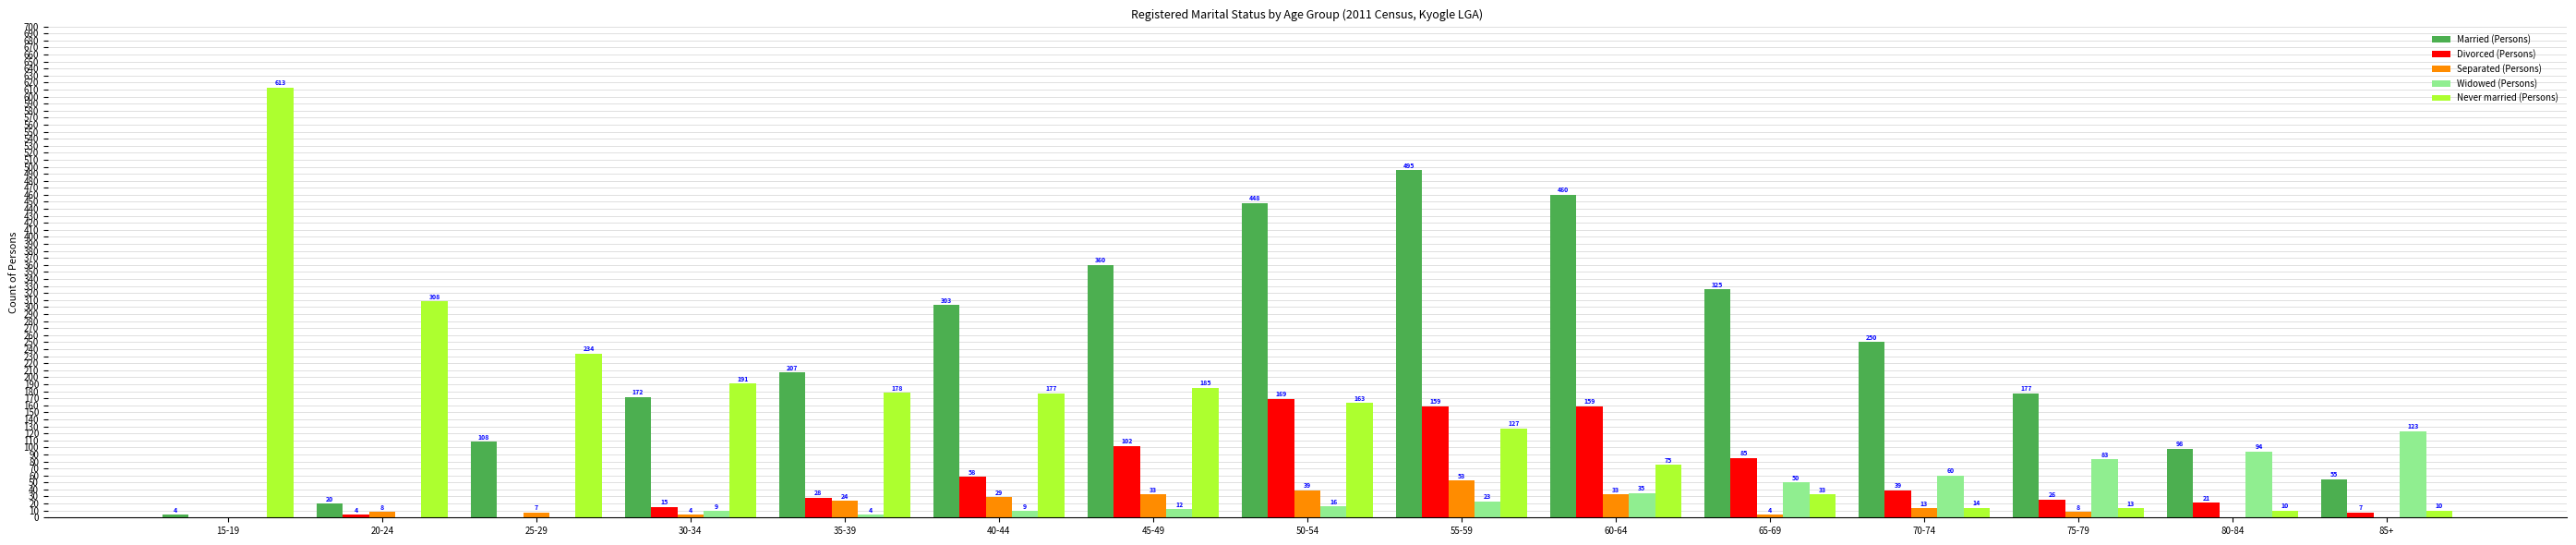

How many series are shown in this chart?

5